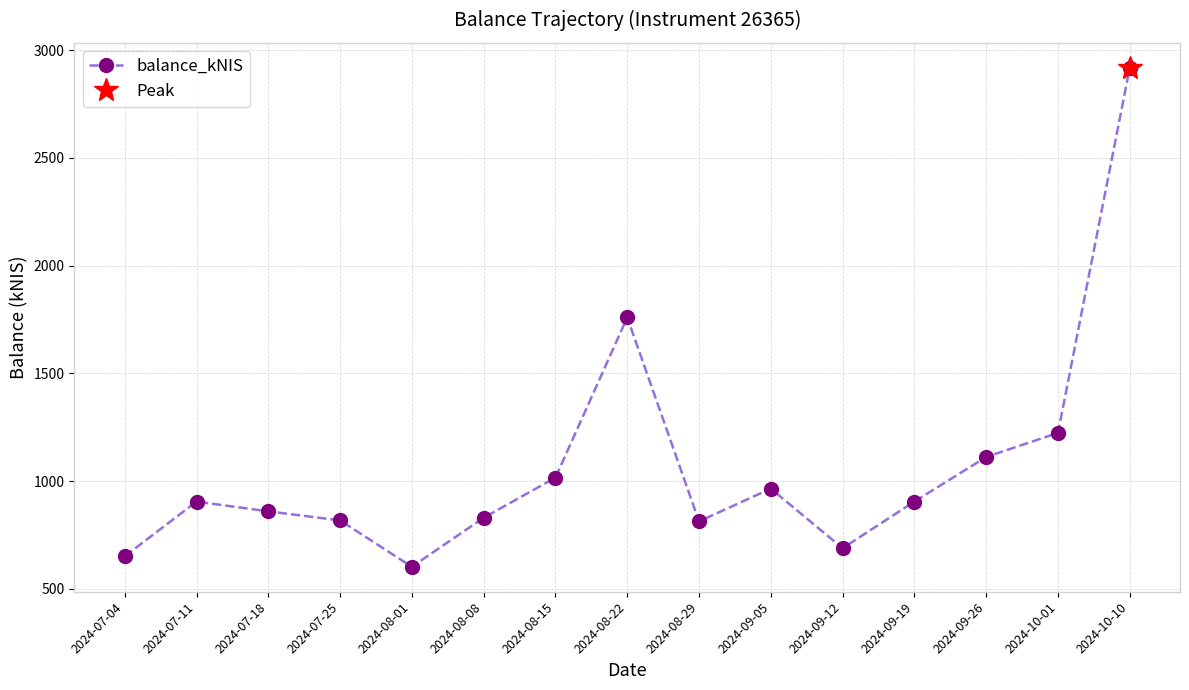

What position from the right is 2024-07-11?

14